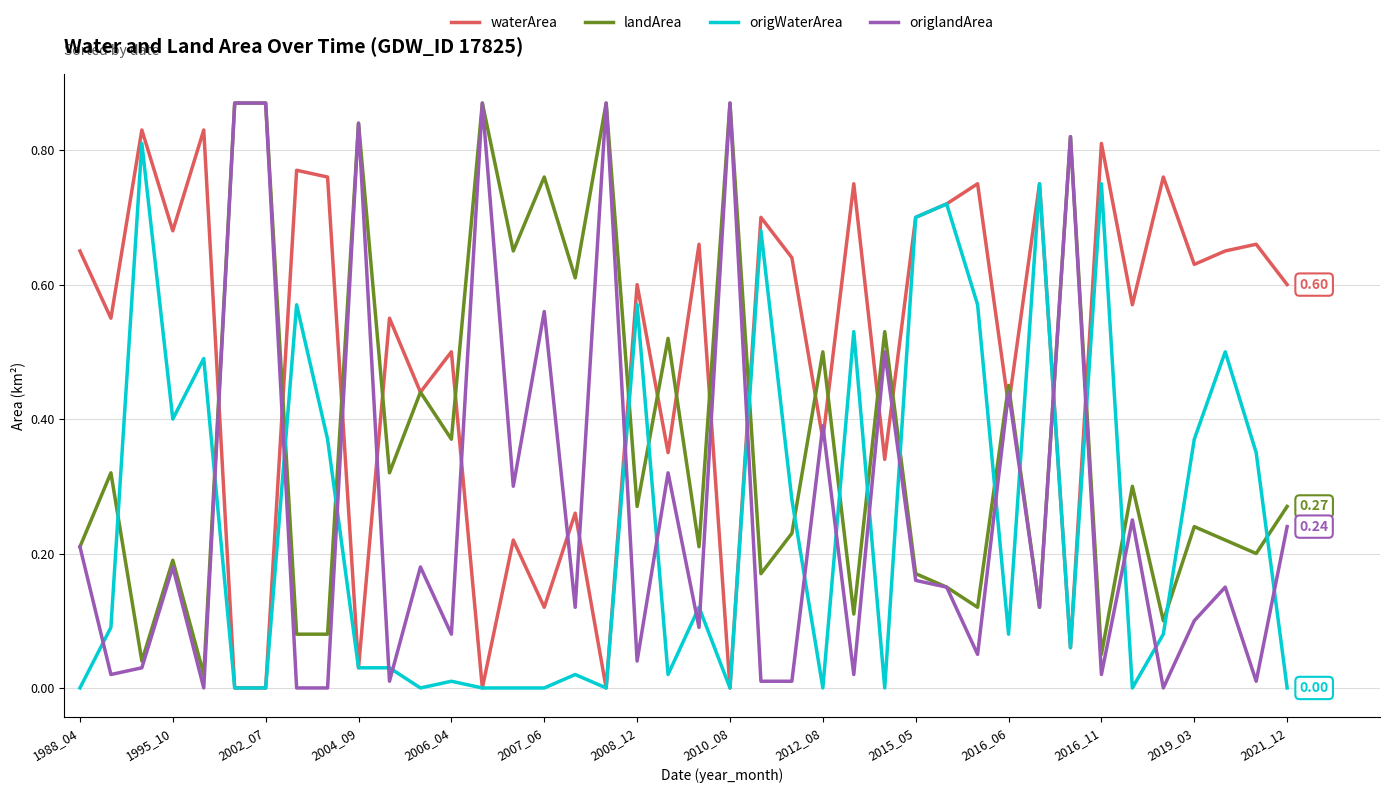

Which series has the largest range (max minus min)?

origlandArea